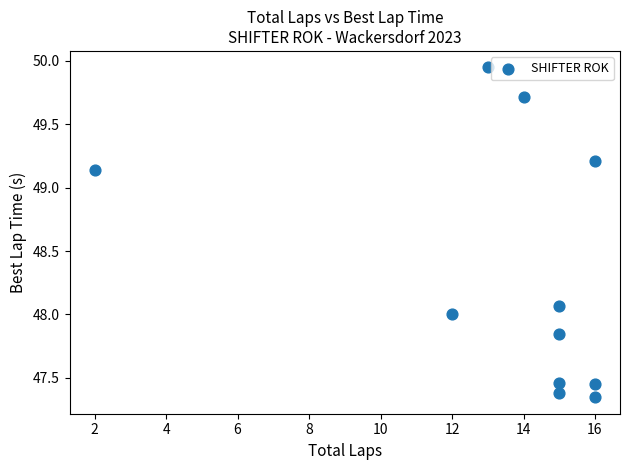

What is the average X value?

13.5